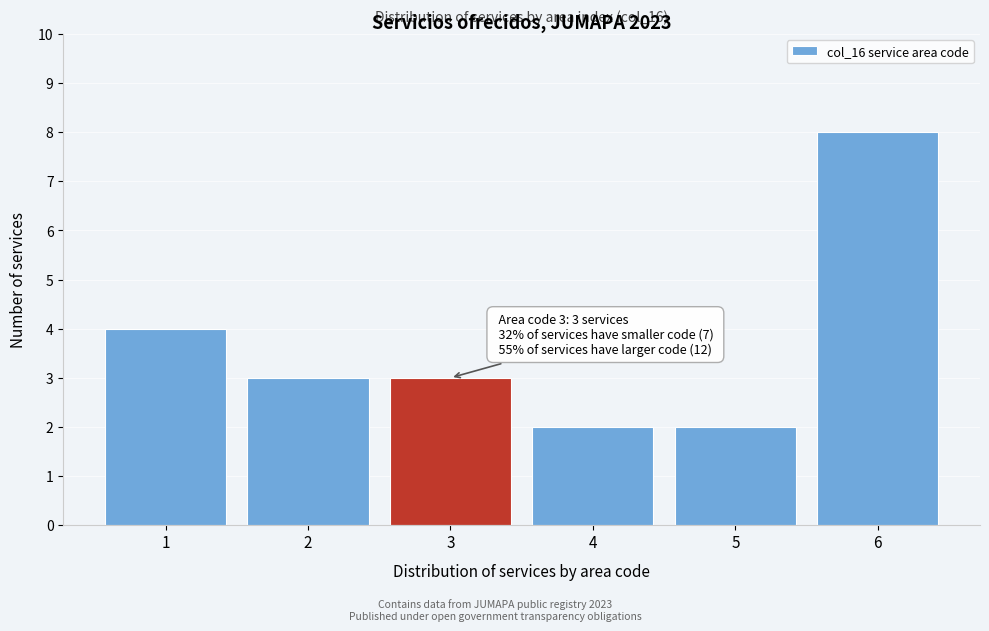

Reading left to right, transcribe all the data shown in this chart.

4	3	3	2	2	8